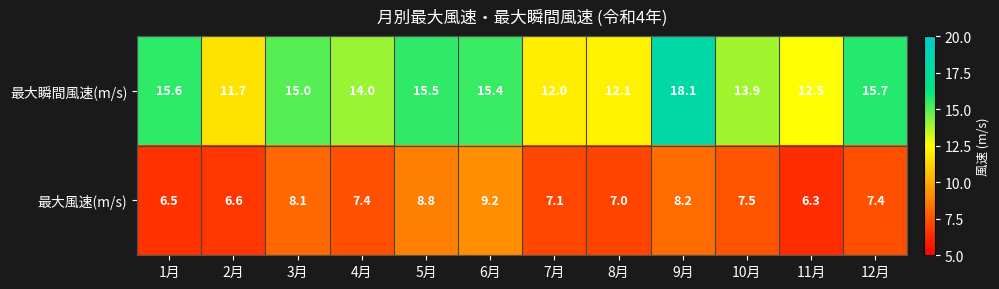

List the series in order of their overall mean, lowest first.

最大風速(m/s), 最大瞬間風速(m/s)